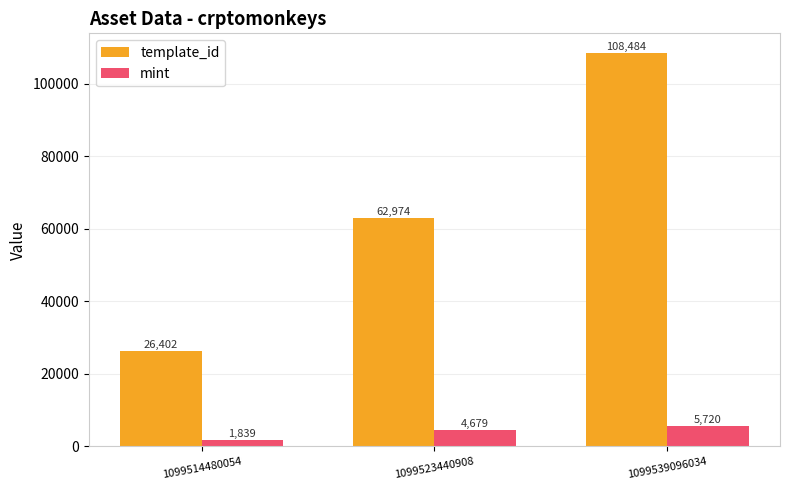

Reading left to right, transcribe all the data shown in this chart.

template_id: 1099514480054=26402	1099523440908=62974	1099539096034=108484
mint: 1099514480054=1839	1099523440908=4679	1099539096034=5720